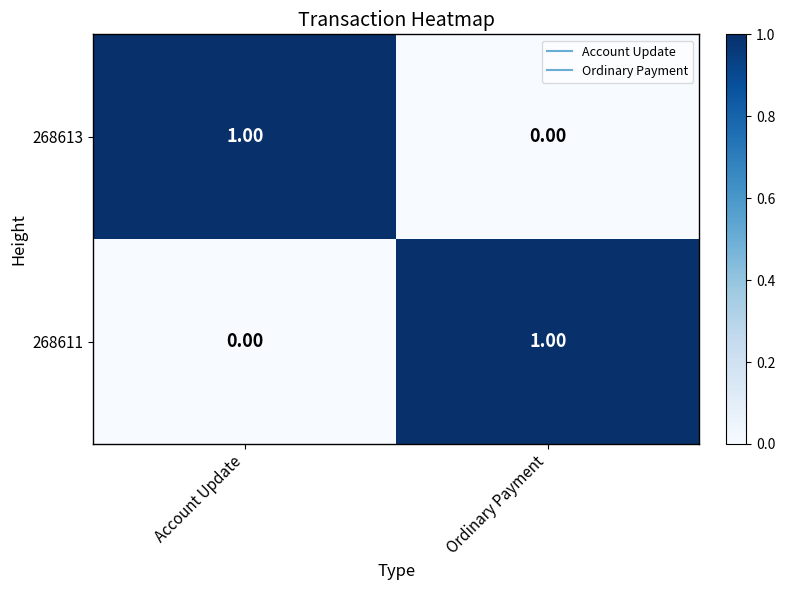

Rank the categories by 268611 value from lowest to highest.

Account Update, Ordinary Payment